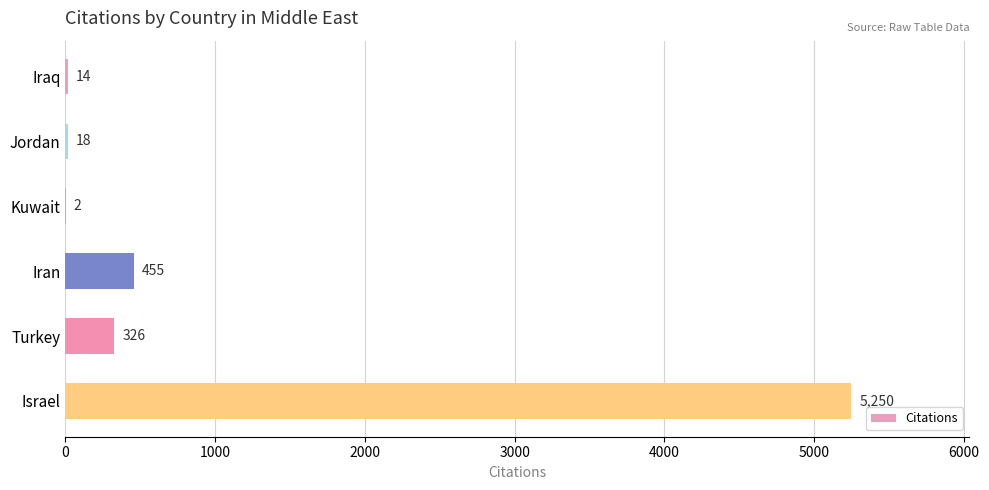

Reading top to bottom, transcribe all the data shown in this chart.

Iraq=14	Jordan=18	Kuwait=2	Iran=455	Turkey=326	Israel=5250